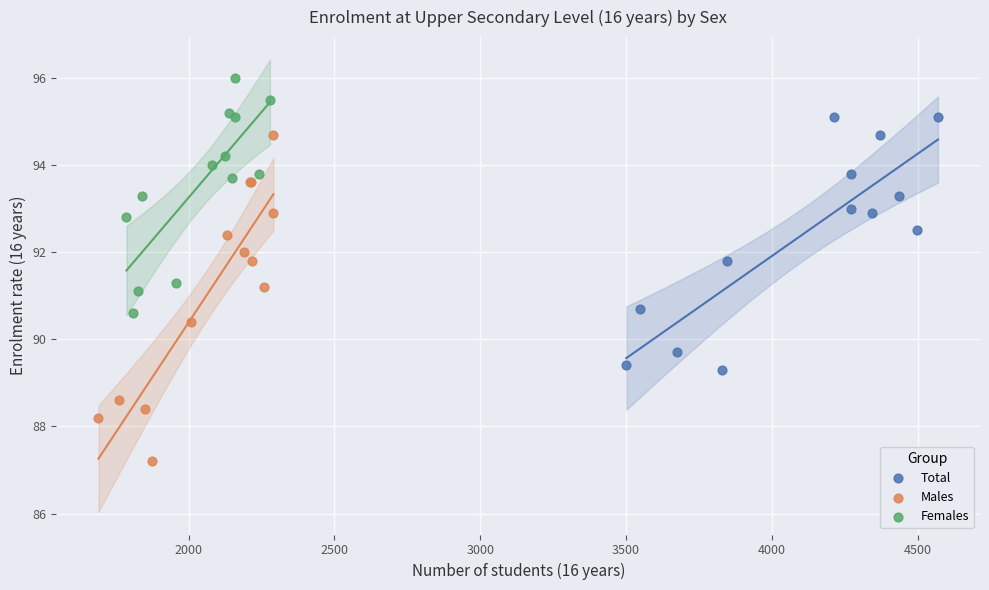

Which series reaches the maximum Y coordinate?

Females